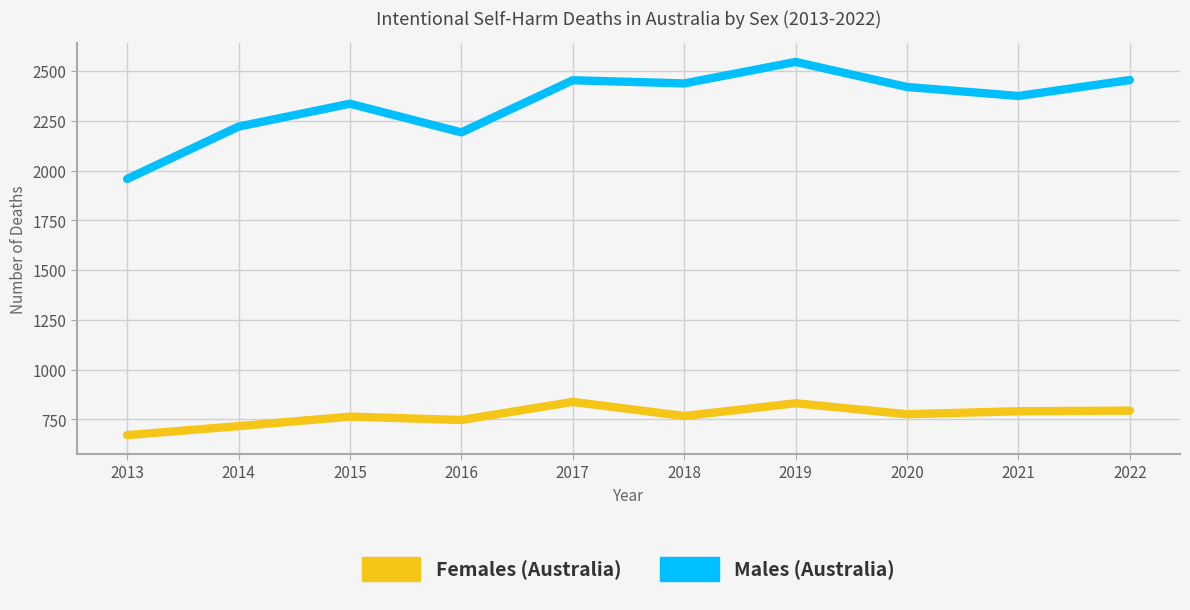

What is the difference between the highest and lowest values at 2013?

1287